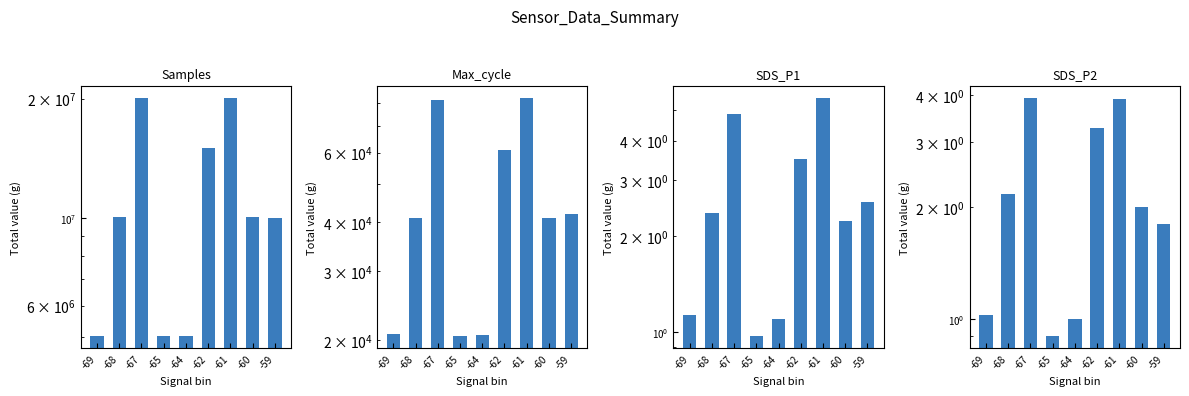

What is the approximate value of SDS_P1 at -67?

4.9